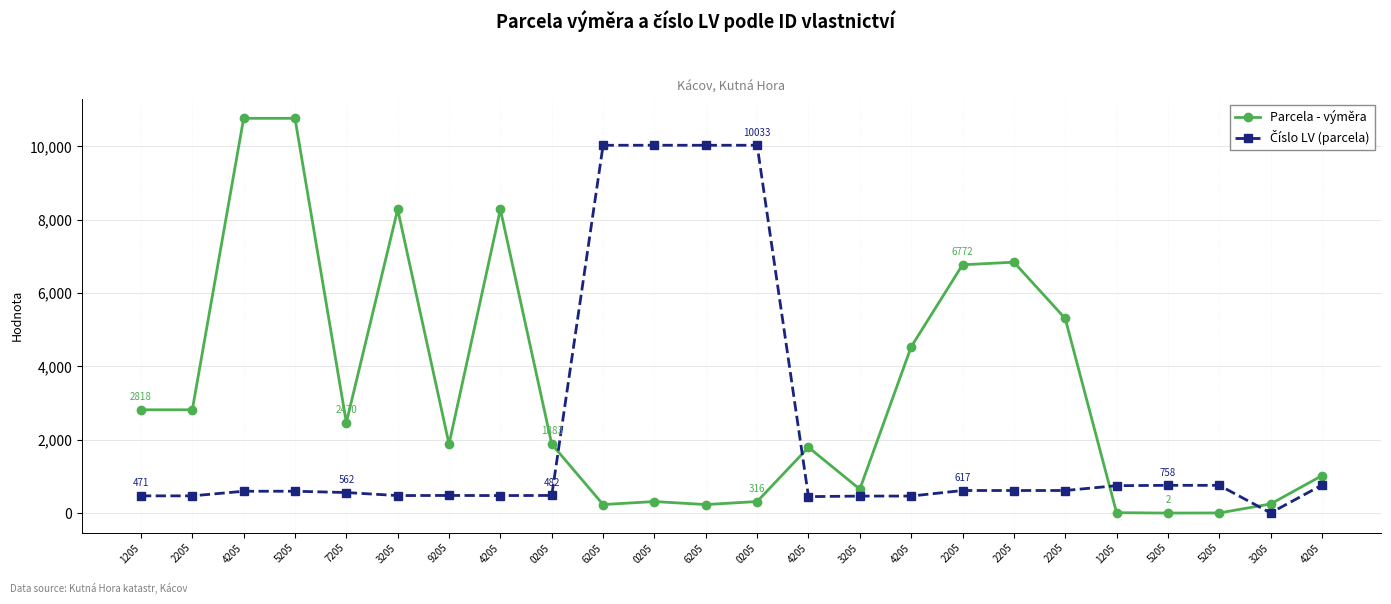

How many data points does each series have?

24